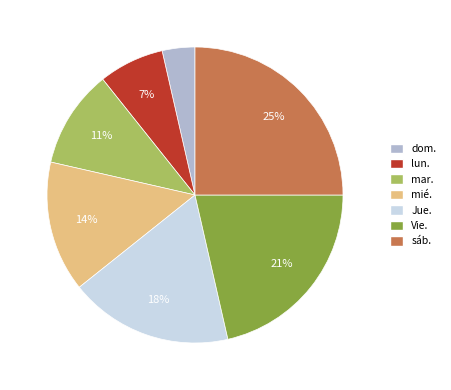

How many segments does this pie chart have?

7